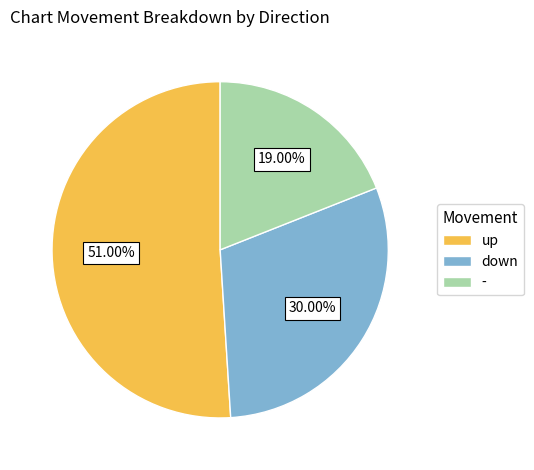

Approximately how many times larger is the value at up compared to -?

2.7